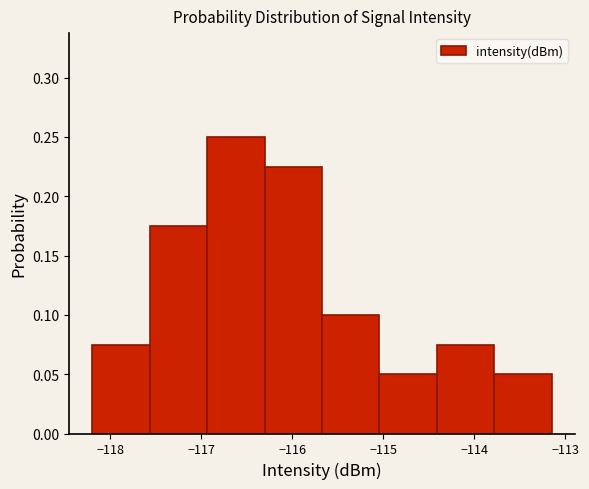

Reading left to right, transcribe this chart: for each bar, give the range it covers on the x-axis and its height. Neither the bar edges nor the heights are printed on the chart, so give them approximately, as read against the axes.

-118.2 to -117.6: 0.075
-117.6 to -116.9: 0.175
-116.9 to -116.3: 0.250
-116.3 to -115.7: 0.225
-115.7 to -115.0: 0.100
-115.0 to -114.4: 0.050
-114.4 to -113.8: 0.075
-113.8 to -113.2: 0.050